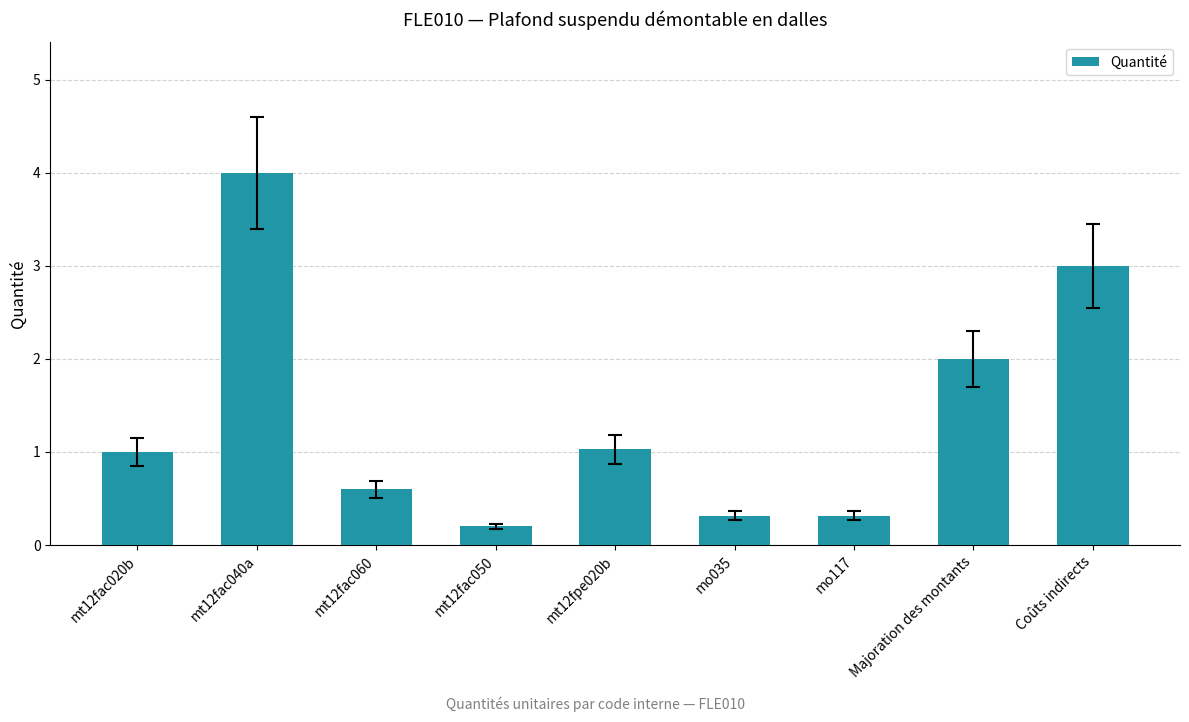

What is the maximum value shown in the chart?

4.0